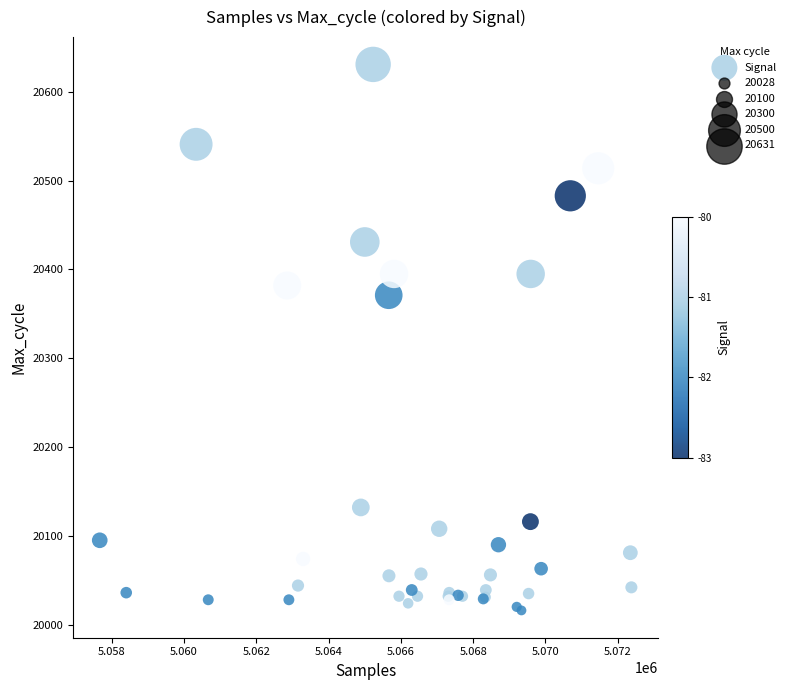

What Y value in the scatter plot is closest to 20323?

20371